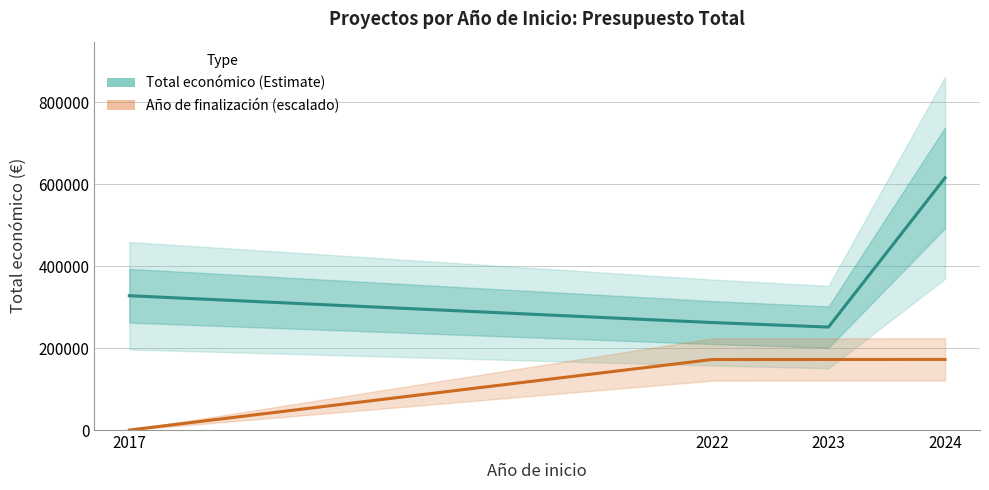

True or false: Año de finalización (escalado) and Total económico (Estimate) cross at least once.

False